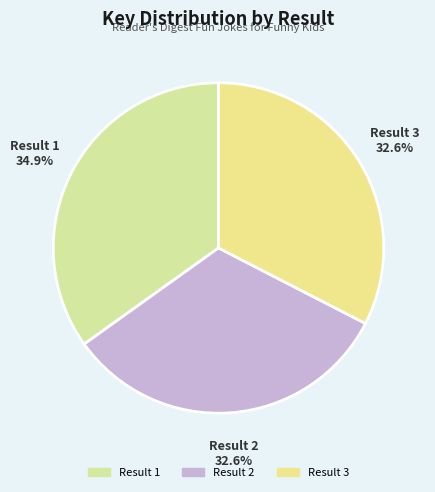

To the nearest percent, what is the average slice percentage?

33%